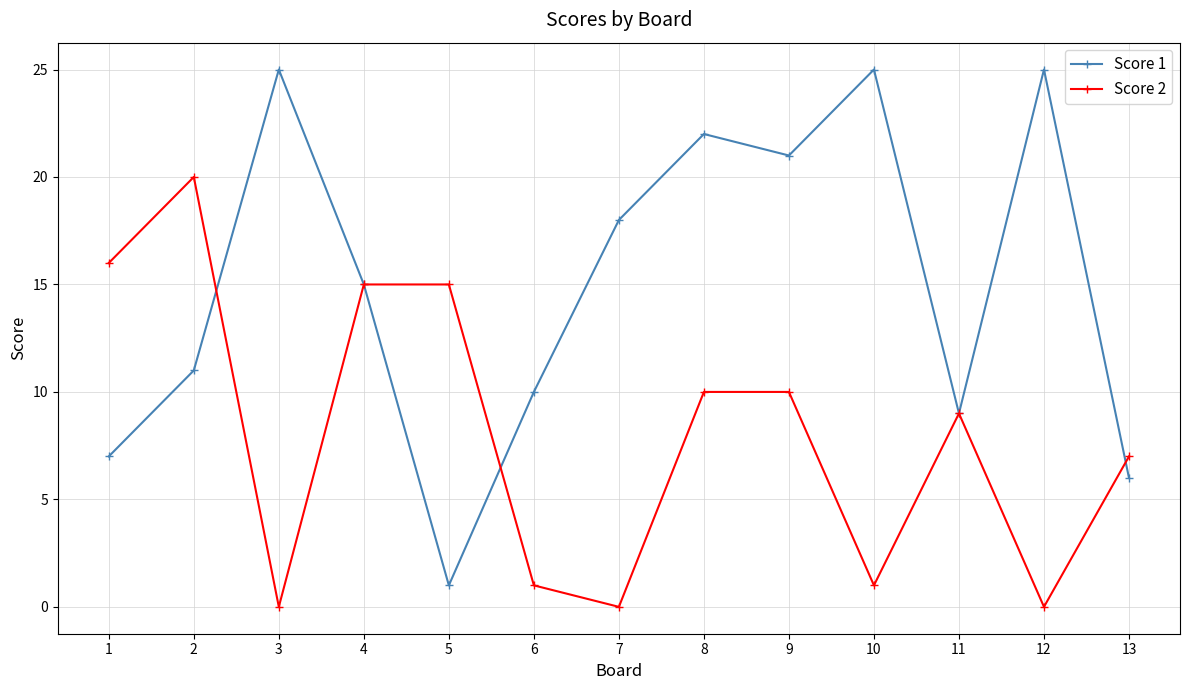

Reading right to left, extract all data points from this chart.

Score 1: 6	25	9	25	21	22	18	10	1	15	25	11	7
Score 2: 7	0	9	1	10	10	0	1	15	15	0	20	16